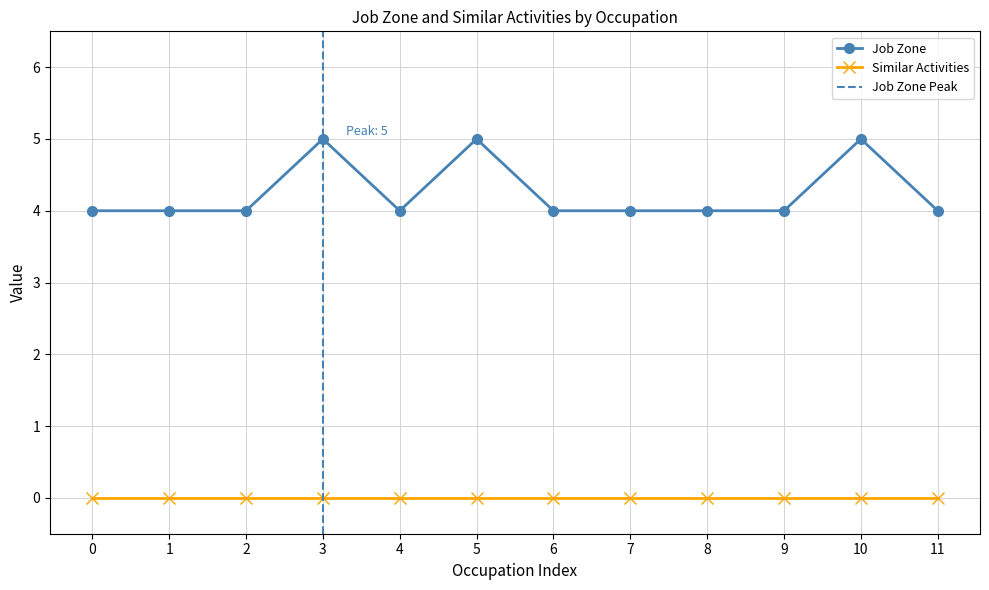

What is the value of the Job Zone point at the 12th from the left?

4